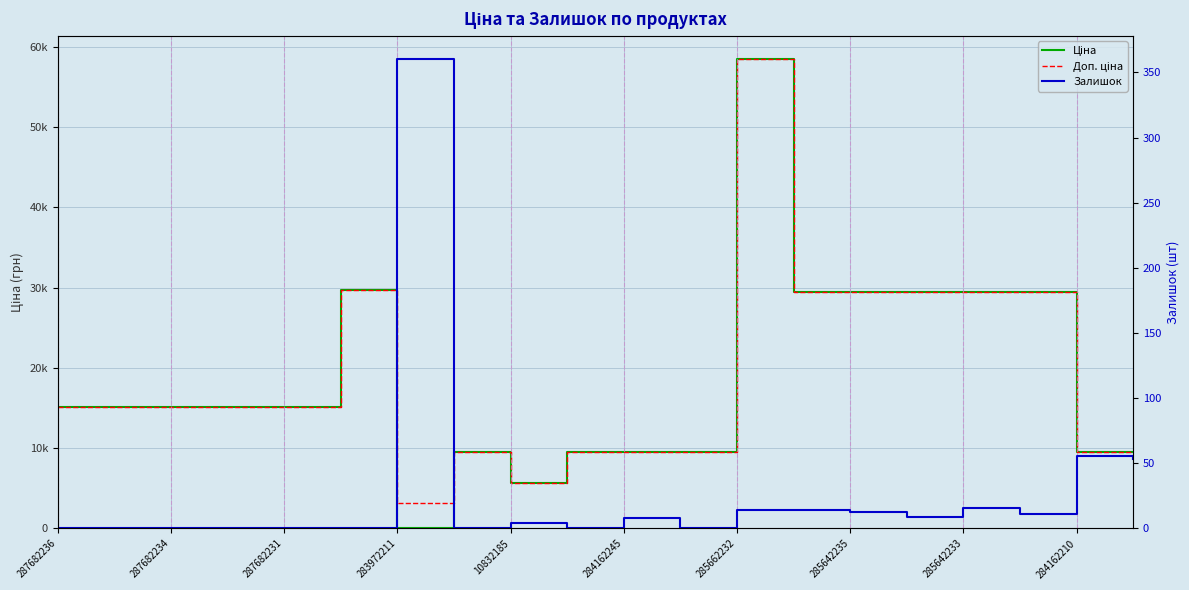

True or false: Доп. ціна and Ціна intersect in this chart.

False